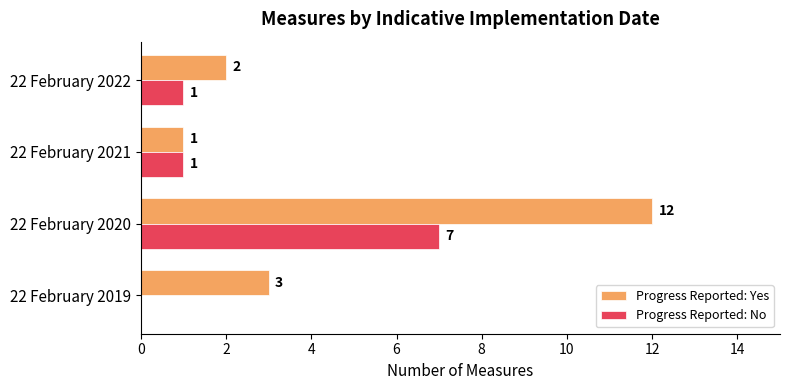

The Progress Reported: Yes series shows 12 at 22 February 2020. True or false?

True